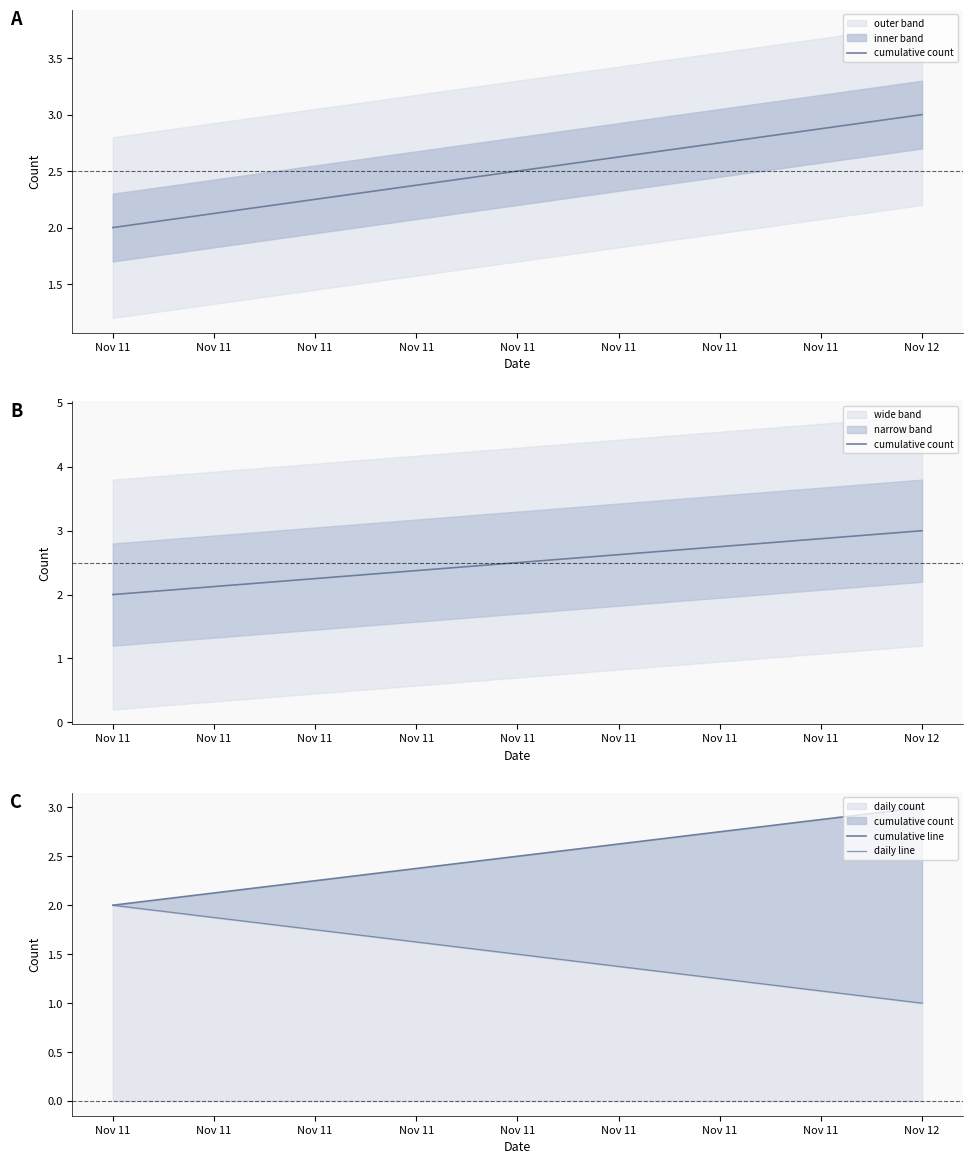

What is the value of the cumulative line point at the 2nd from the left?

2